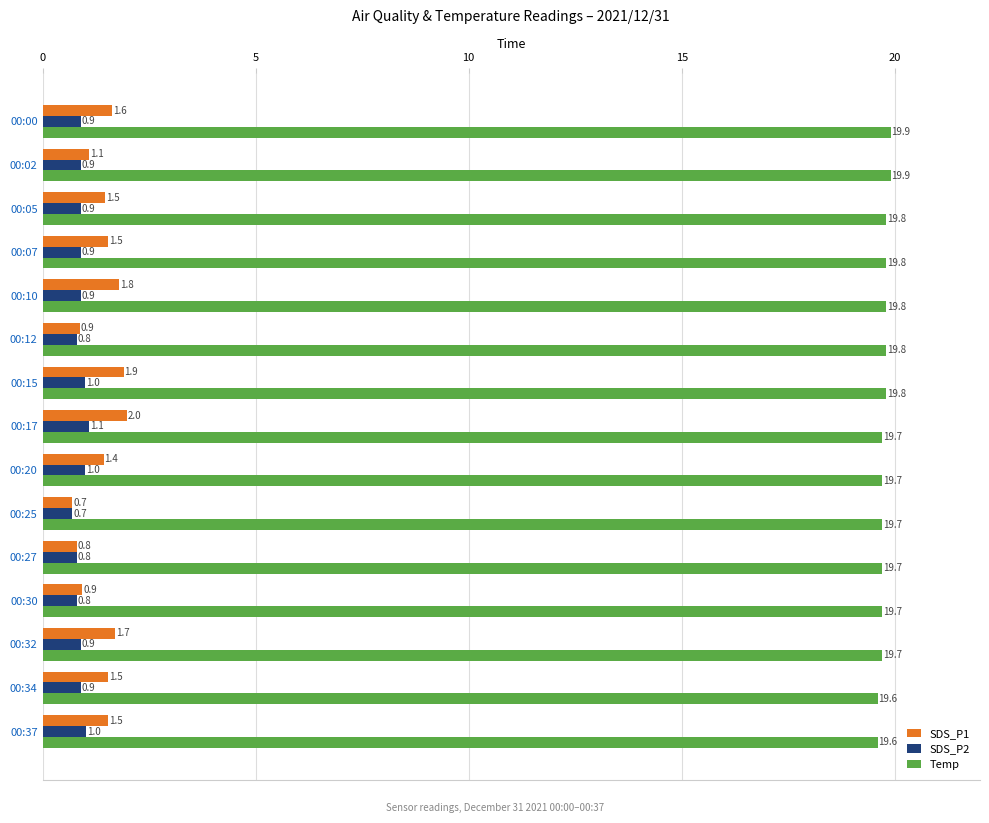

At which category is the sum across all series the highest?

00:17